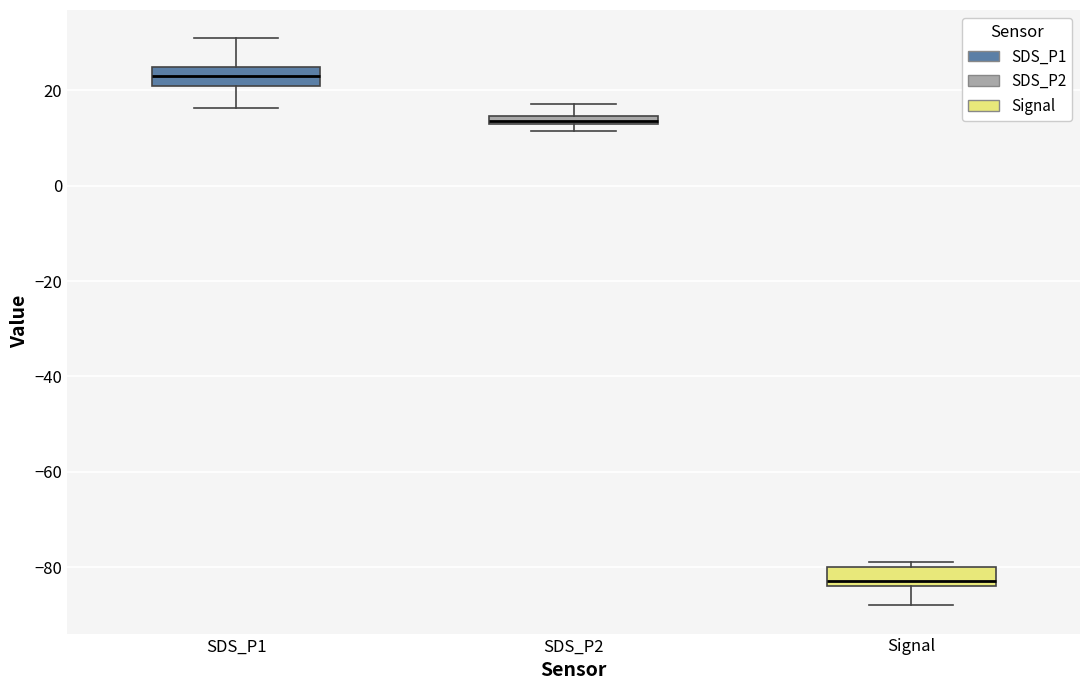

Which box has the lowest median line?

Signal